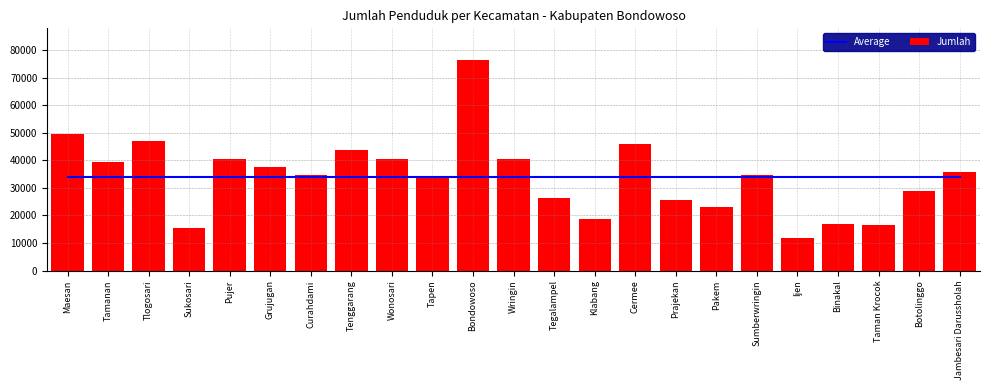

What are all the series names shown in the legend?

Average, Jumlah